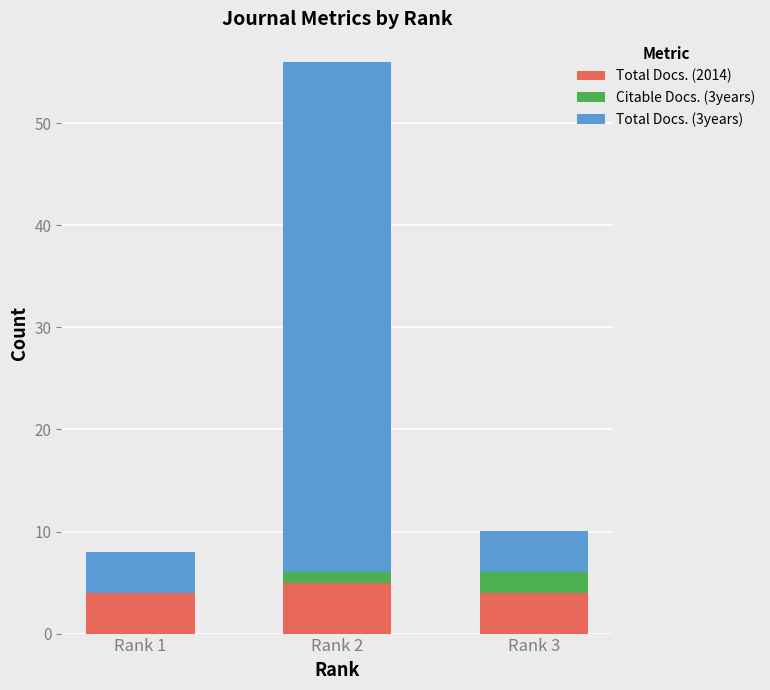

What are all the series names shown in the legend?

Total Docs. (2014), Citable Docs. (3years), Total Docs. (3years)